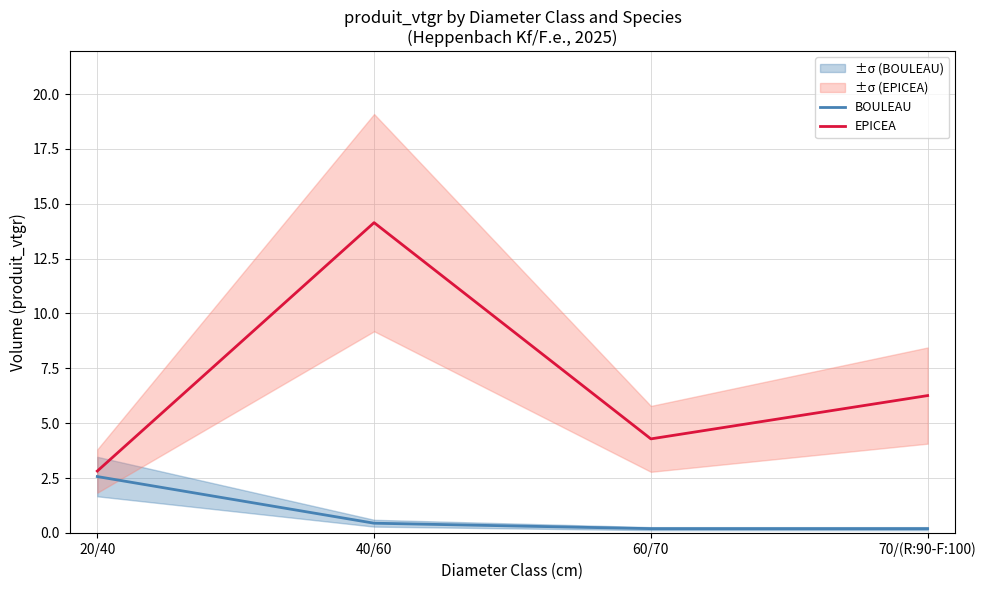

What is the difference between the maximum and minimum values in the BOULEAU series?

2.4